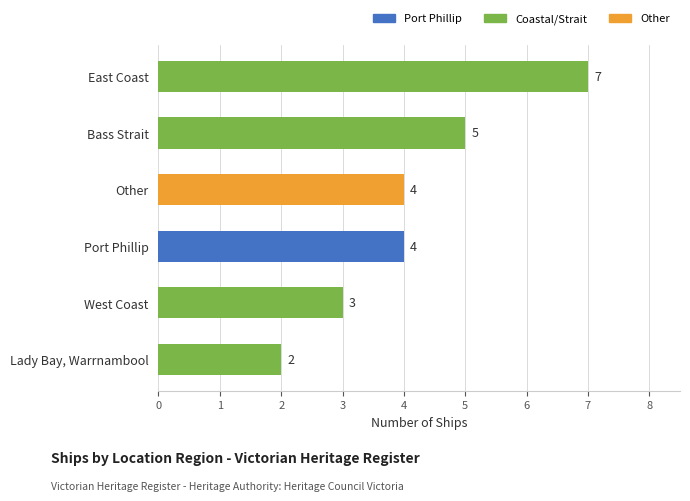

What is the minimum value shown in the chart?

2